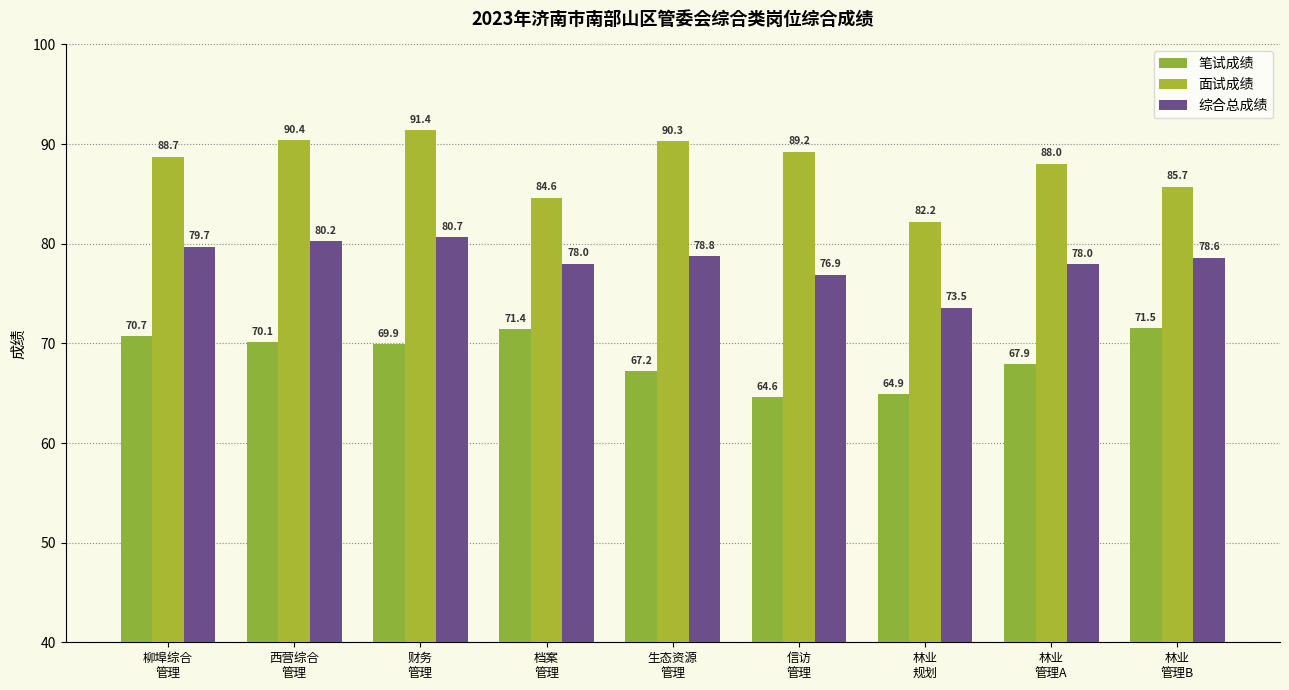

Rank the series at 档案
管理 from lowest to highest value.

笔试成绩, 综合总成绩, 面试成绩